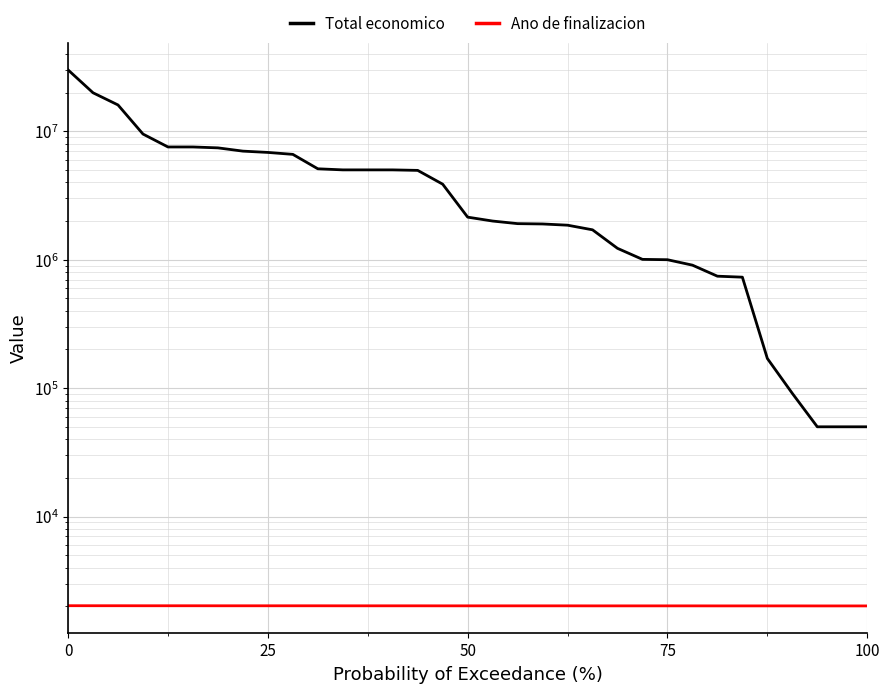

True or false: Ano de finalizacion and Total economico intersect in this chart.

False